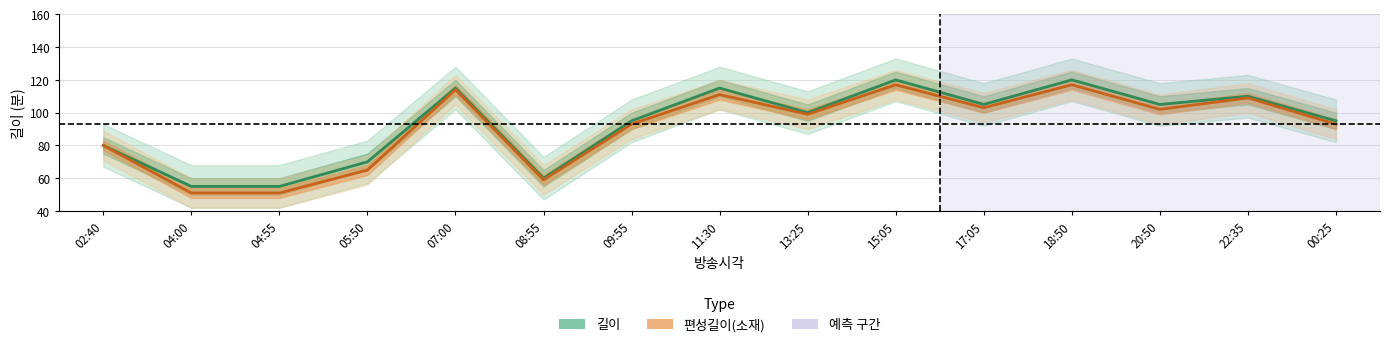

In 길이 (Estimate), how many points are higher than both neighbors (excluding endpoints)?

5